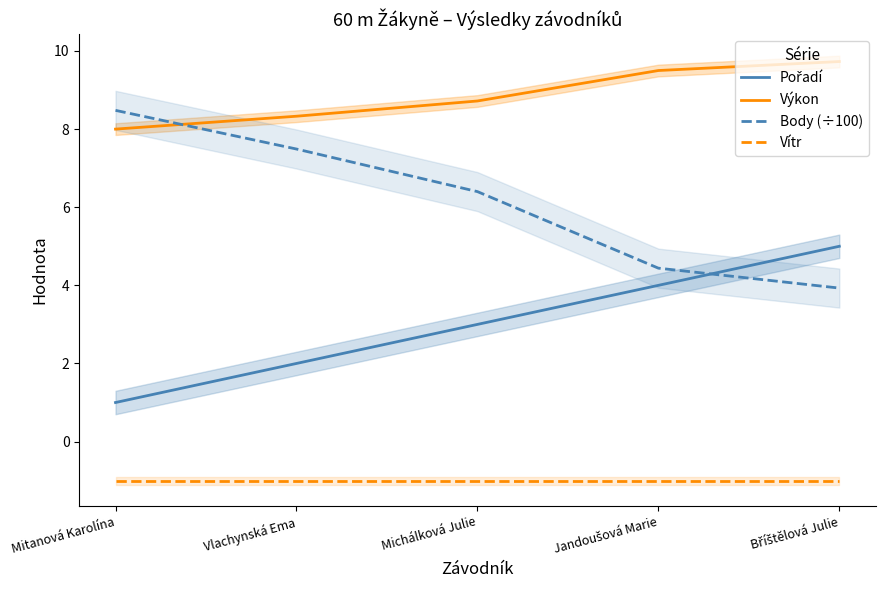

What is the difference between the maximum and minimum values in the Pořadí series?

4.0